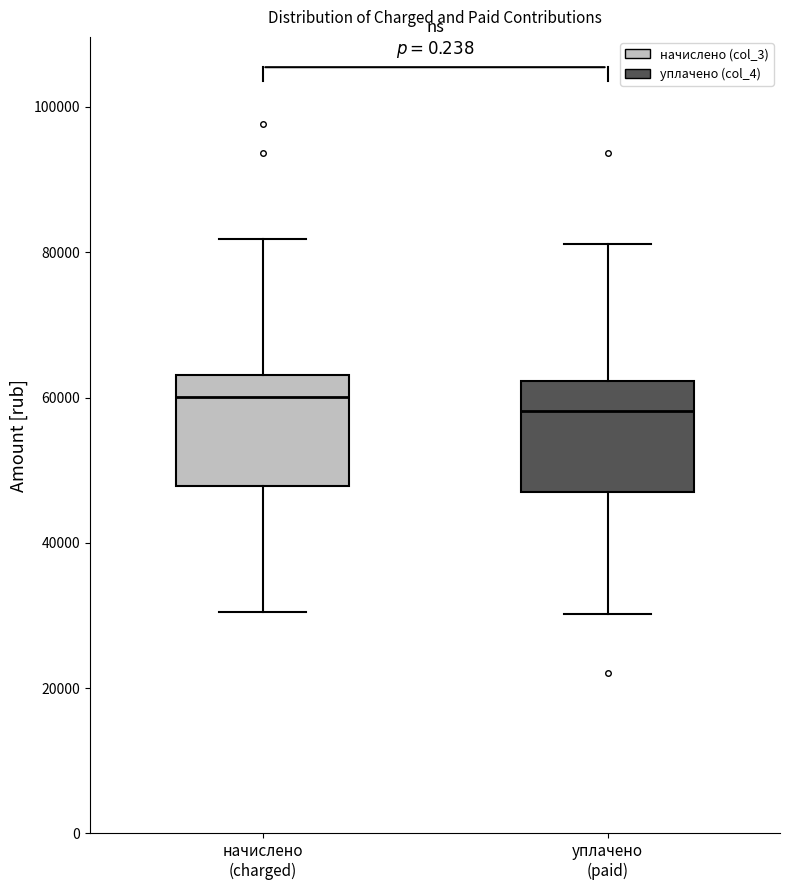

Where does the upper whisker of the box for начислено (charged) end on the y-axis? The values are not printed on the chart, so give them approximately, as read against the axis.

82000